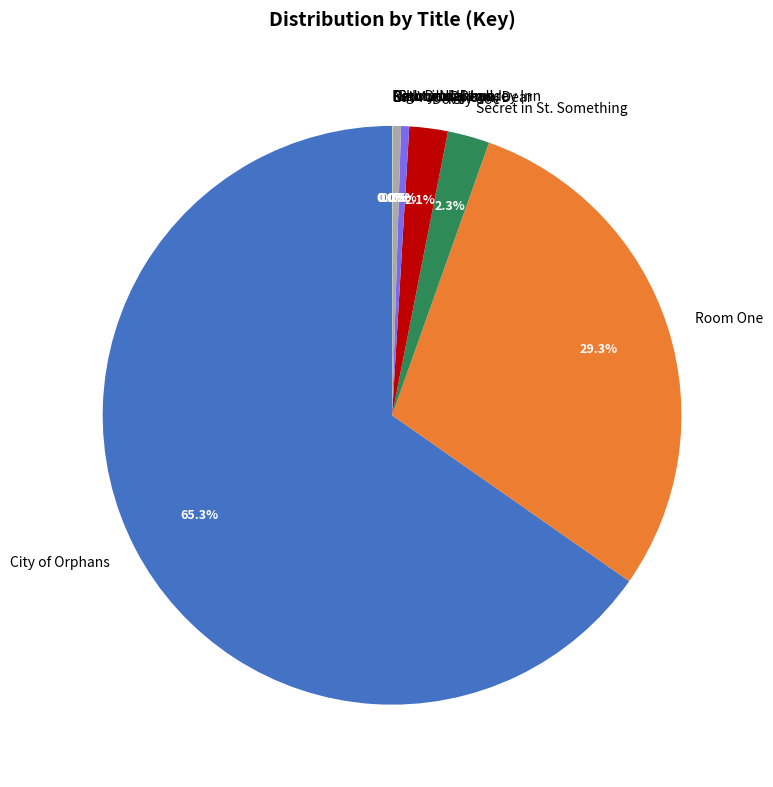

What is the majority slice?

City of Orphans